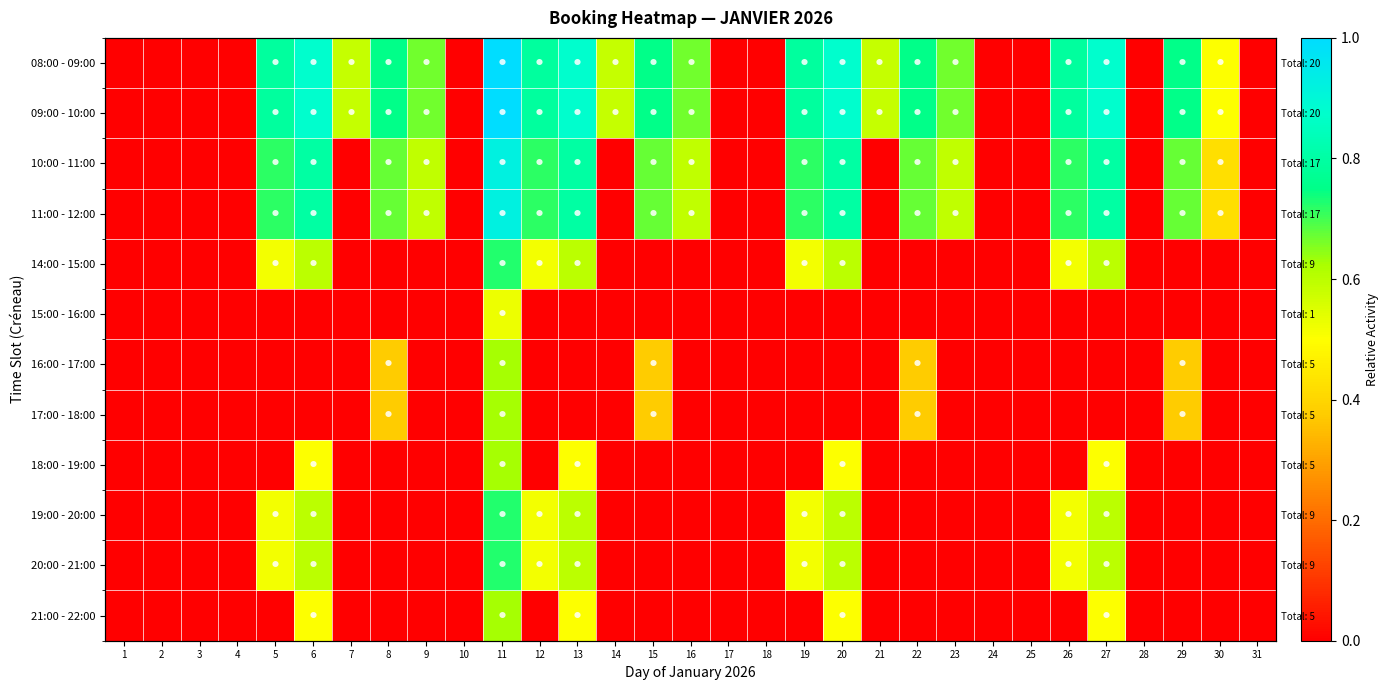

Count the 17:00 - 18:00 values in the range 0 to 1.

31